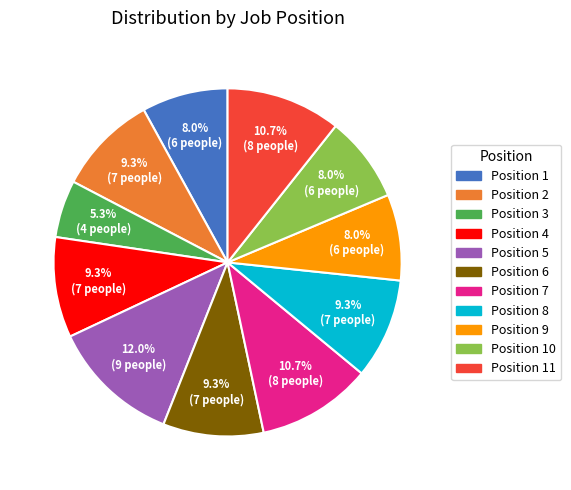

Which category has the smallest portion of the pie?

Position 3